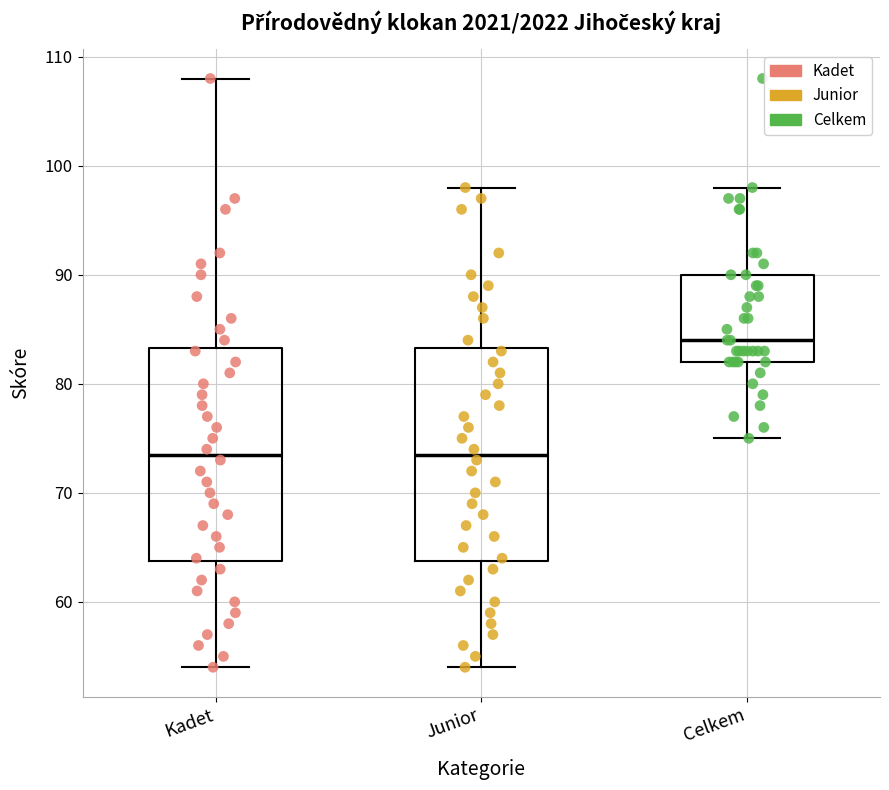

Reading left to right, transcribe this box plot: for each box, give where its median line is, the range the box spans, and where its two whiskers end, as read against the y-axis. The values are not printed on the chart, so give them approximately, as read against the axis.

Kadet: median 74, box 64 to 83, whiskers 54 to 108
Junior: median 74, box 64 to 83, whiskers 54 to 98
Celkem: median 84, box 82 to 90, whiskers 75 to 98